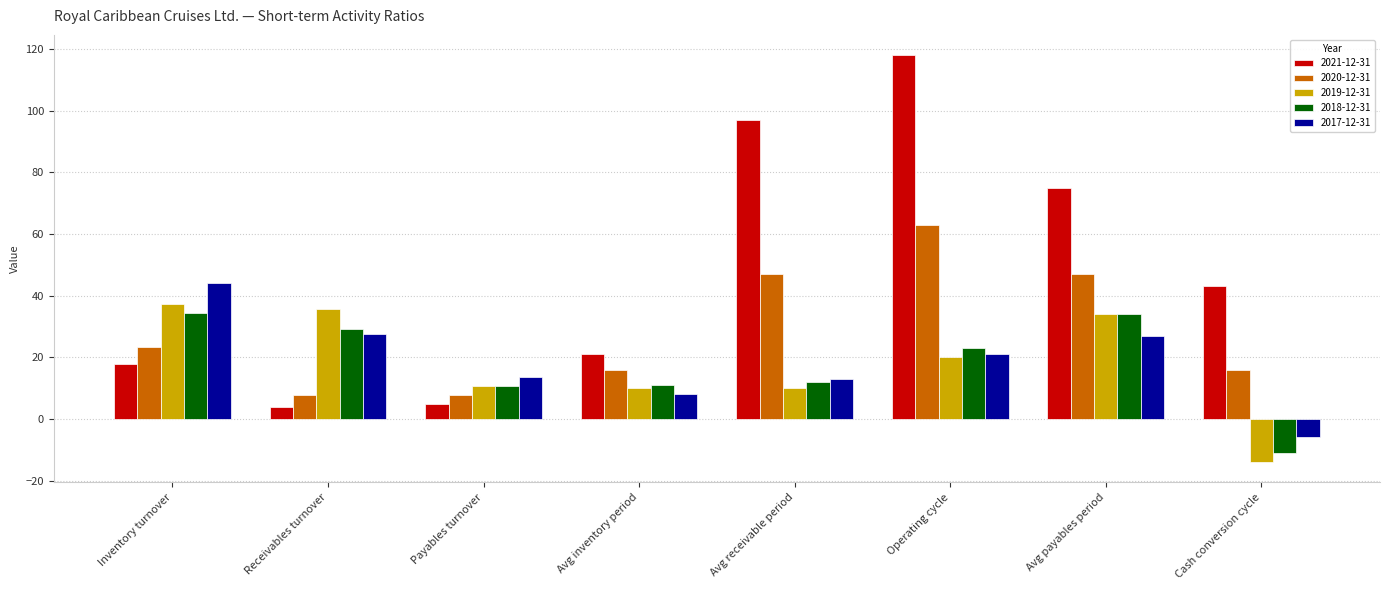

What is the spread (max minus min) of values at Cash conversion cycle?

57.0